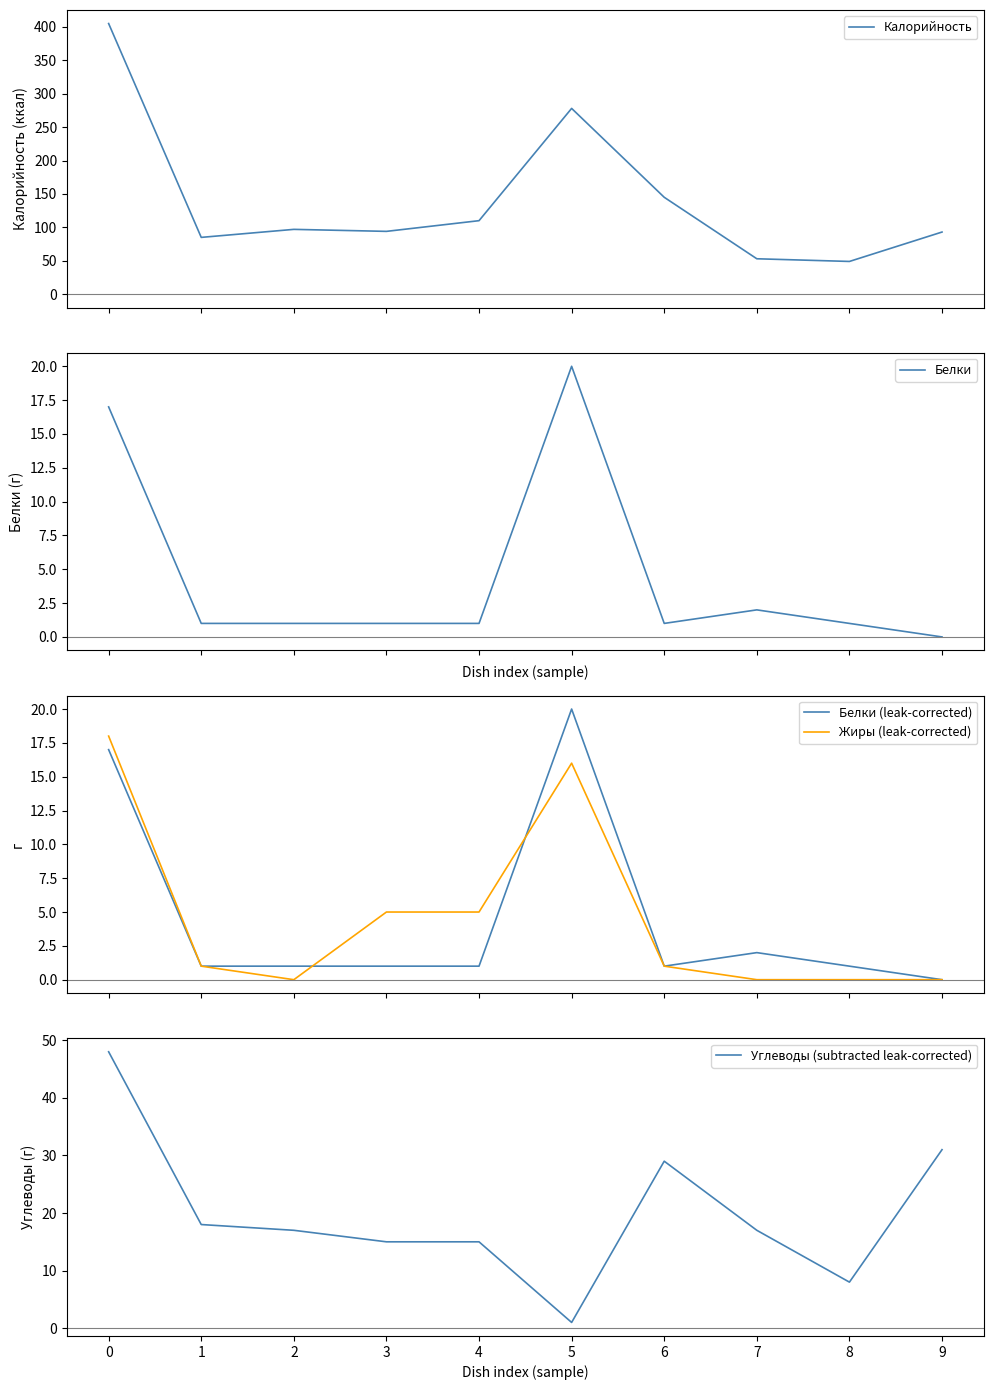

Is this an area chart (filled region under the line)?

No